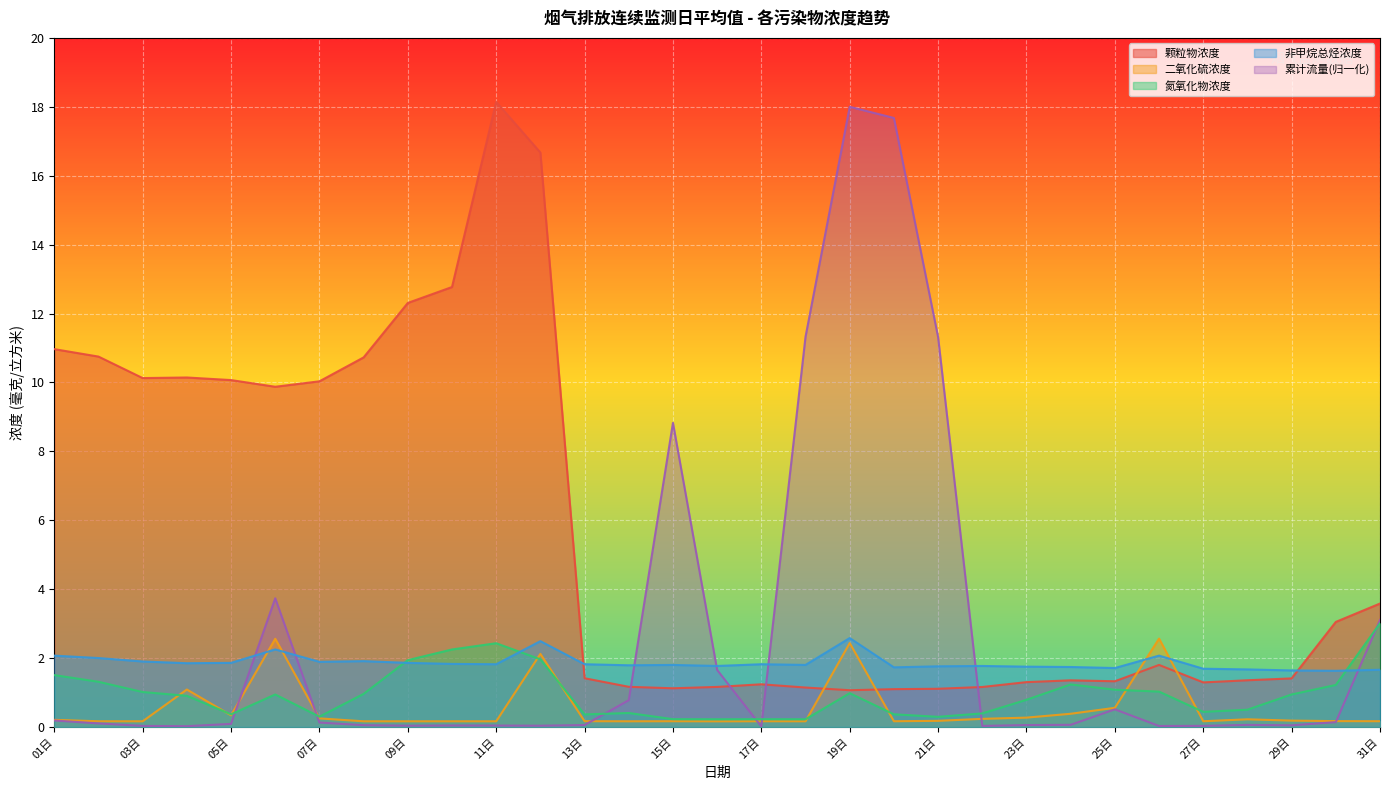

At how many categories does at least one series exceed 4?

17